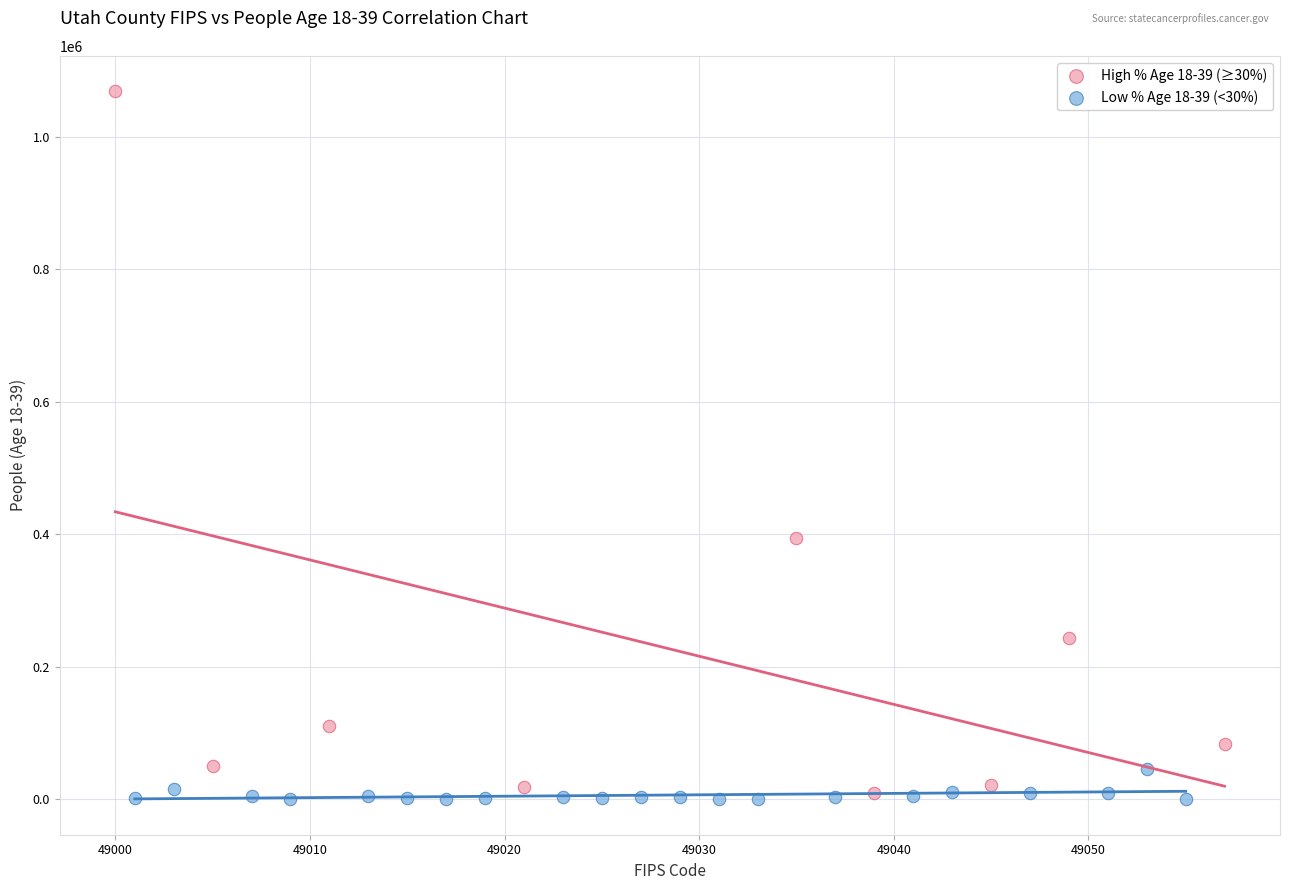

Which series reaches the maximum Y coordinate?

High % Age 18-39 (≥30%)